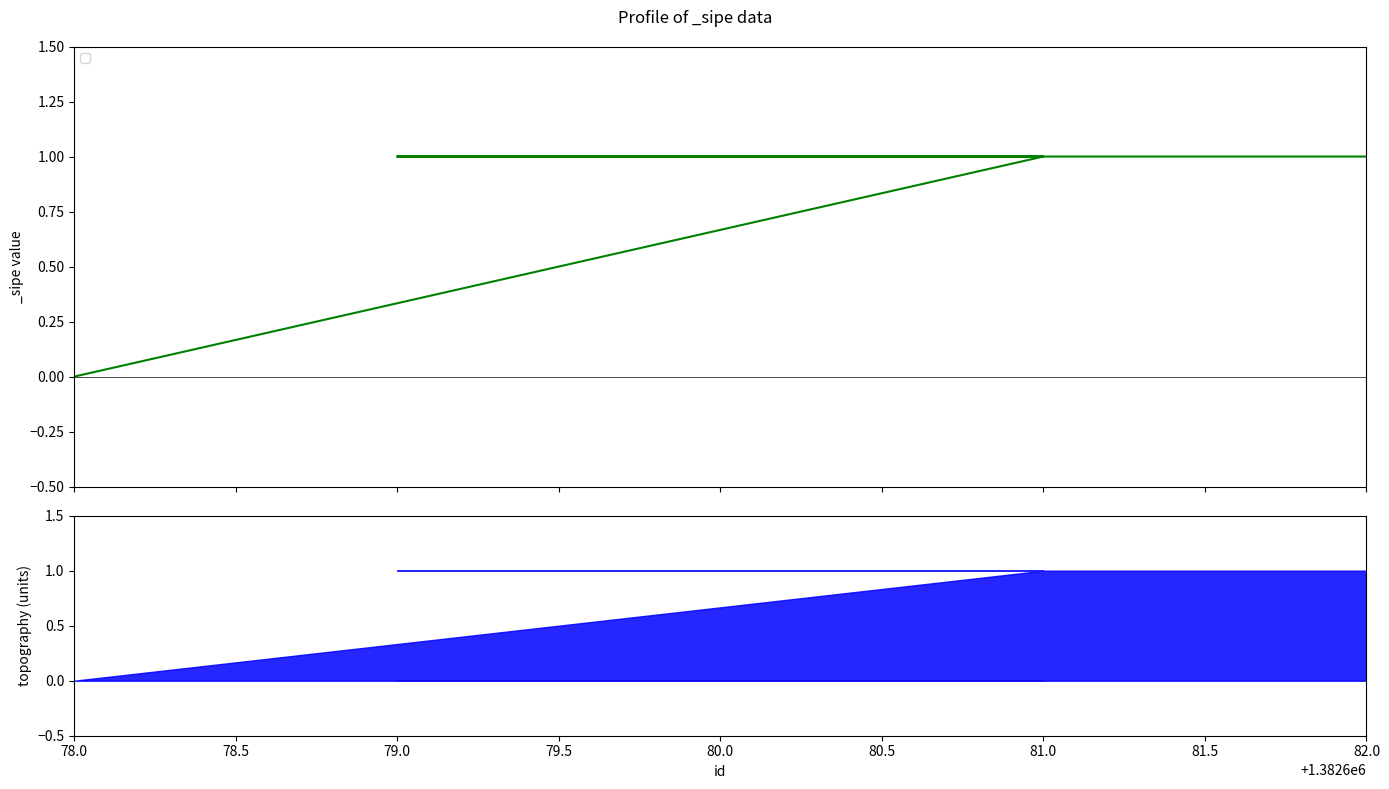

What is the maximum value shown in the chart?

1